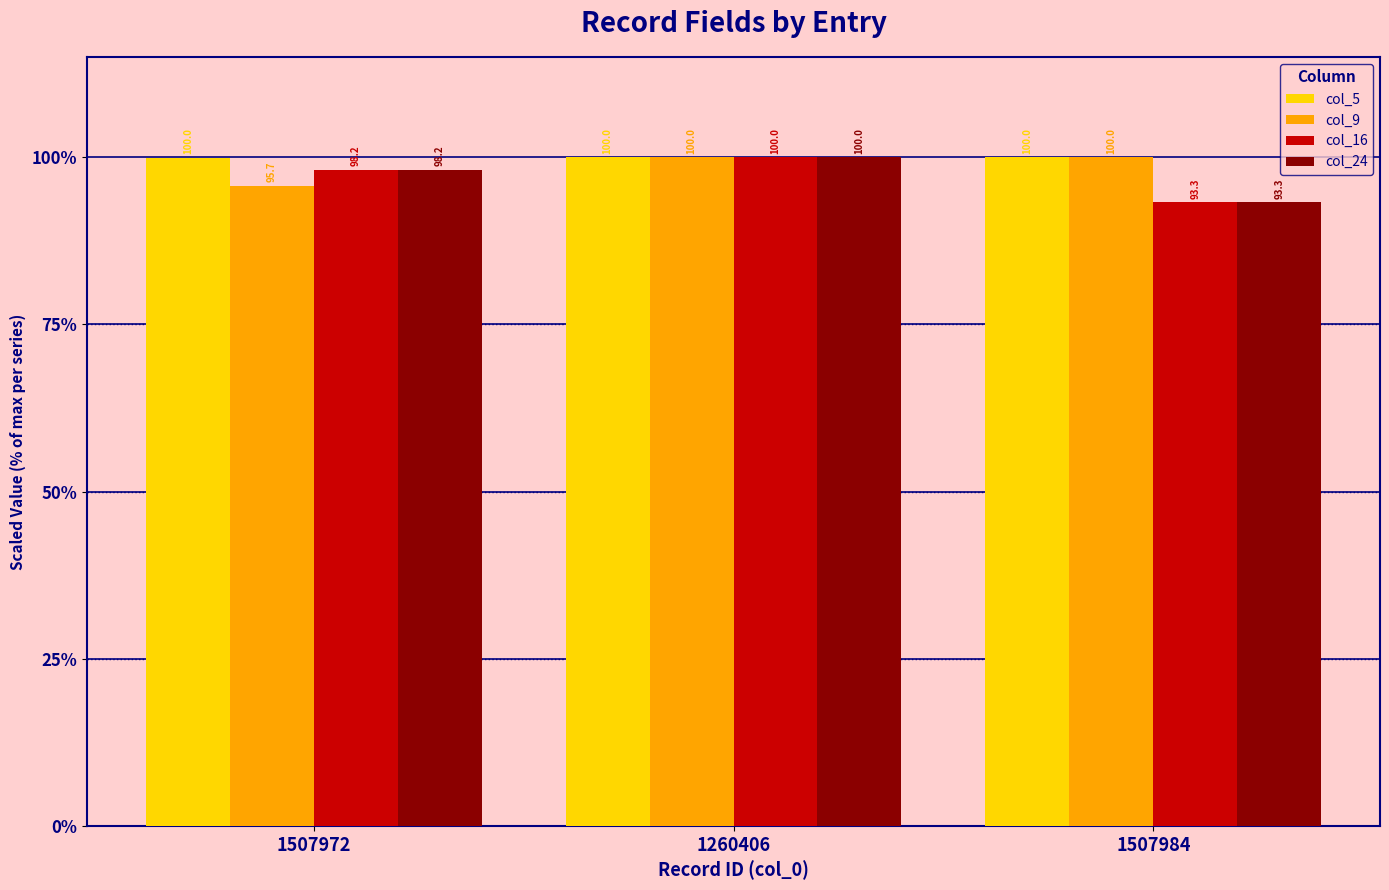

What is the label of the 2nd bar from the right?

1260406